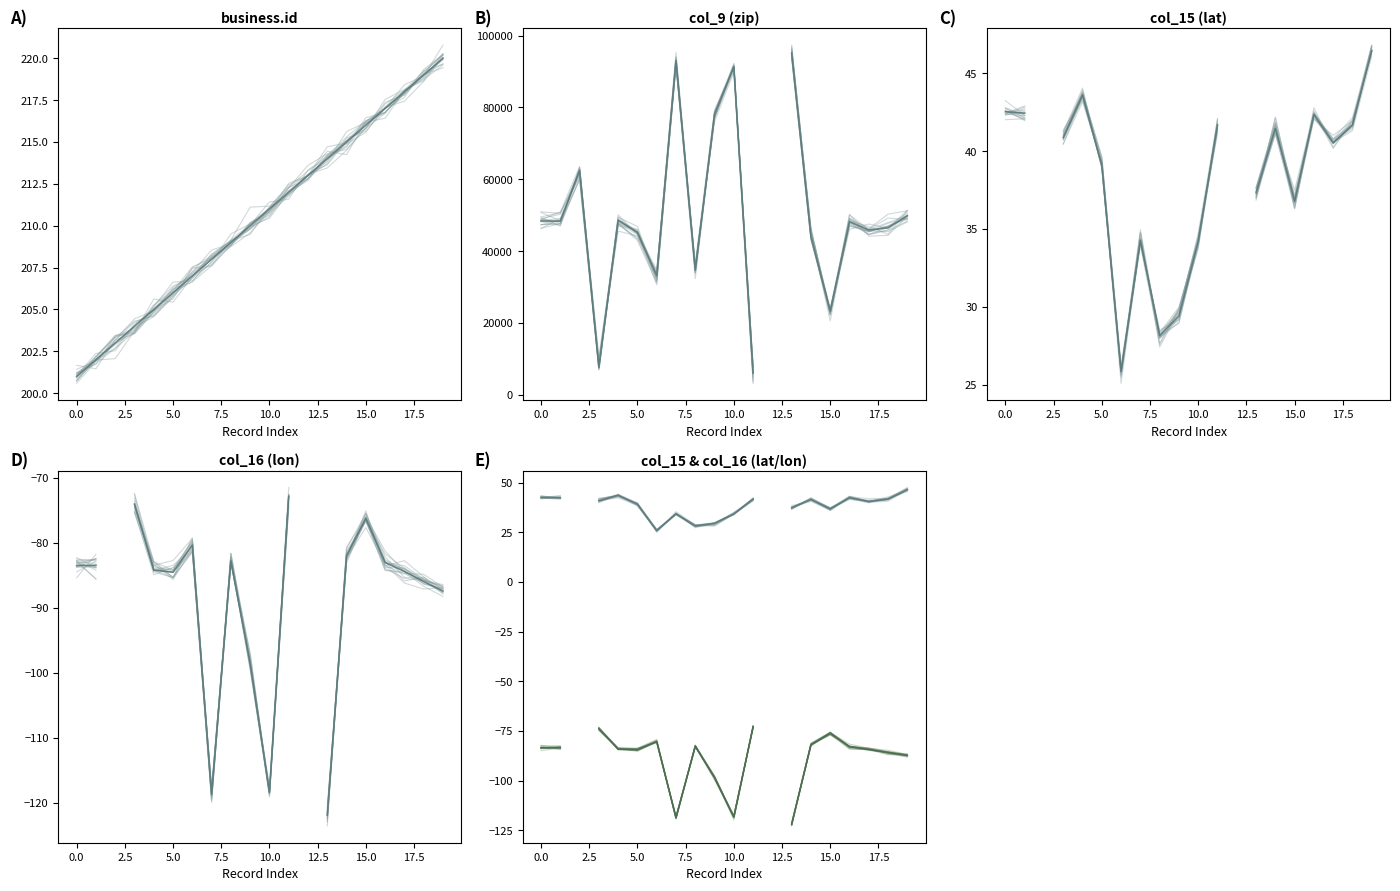

List the labels in order of col_15_lat value, smallest first.

203, 213, 207, 209, 210, 211, 208, 216, 214, 206, 218, 204, 215, 219, 212, 217, 202, 201, 205, 220